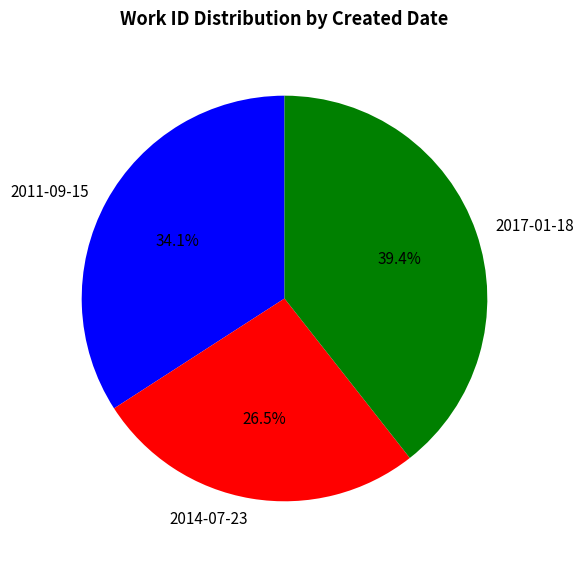

The 2017-01-18 slice represents 39% of the pie. True or false?

True